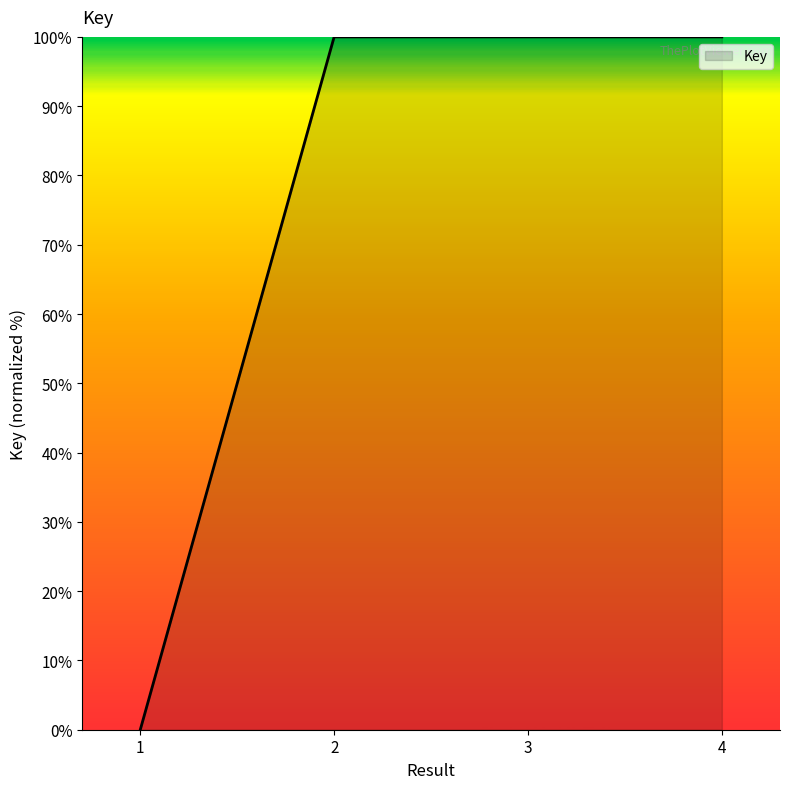

Is it true that the value at 1 is 56.7?

False